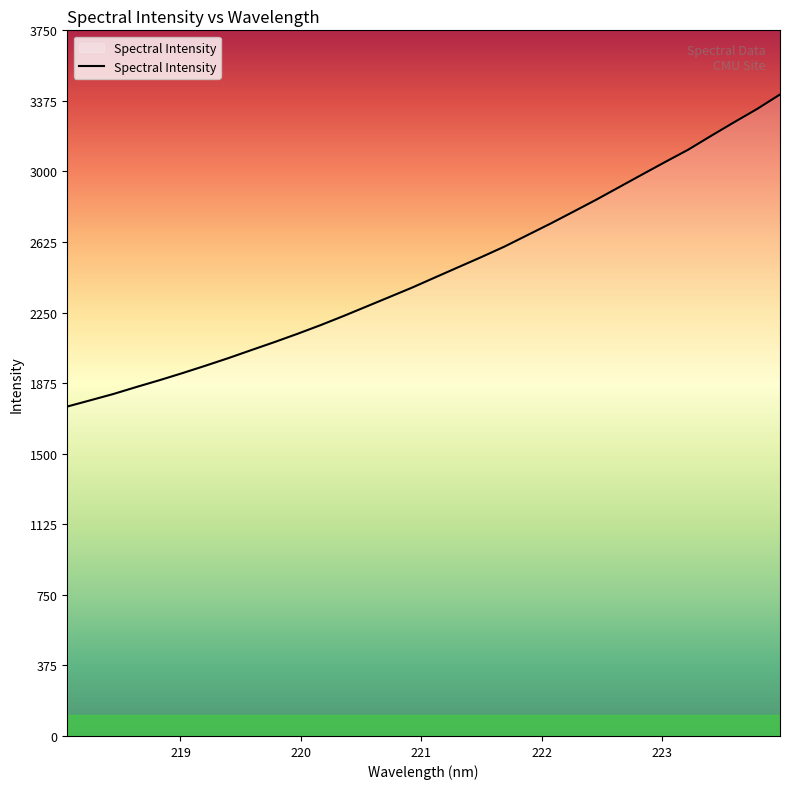

What is the difference between the maximum and minimum values?

1658.4